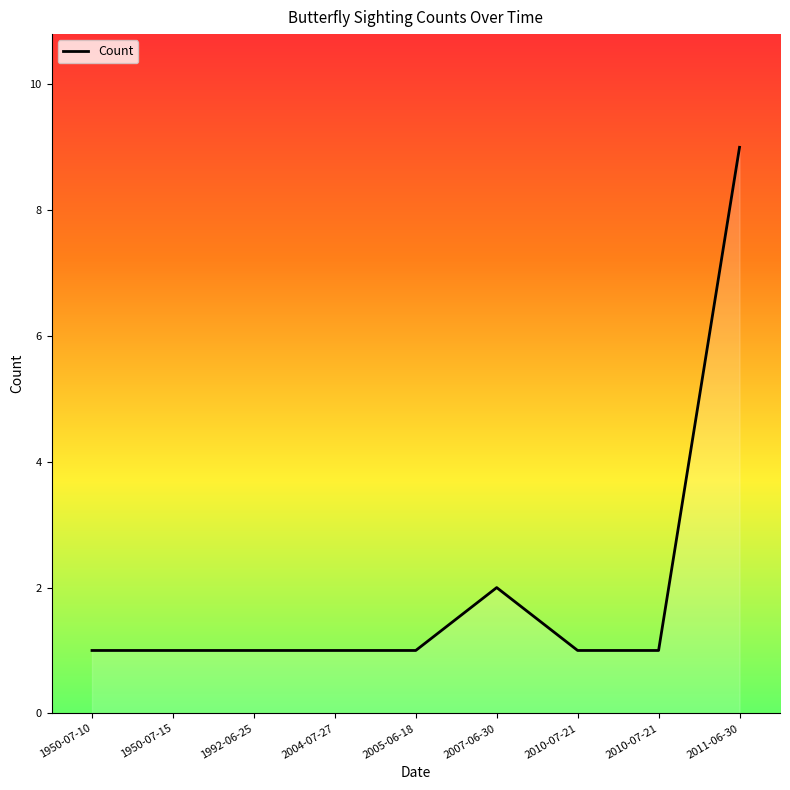

True or false: the data has more than 0 interior local peaks.

True